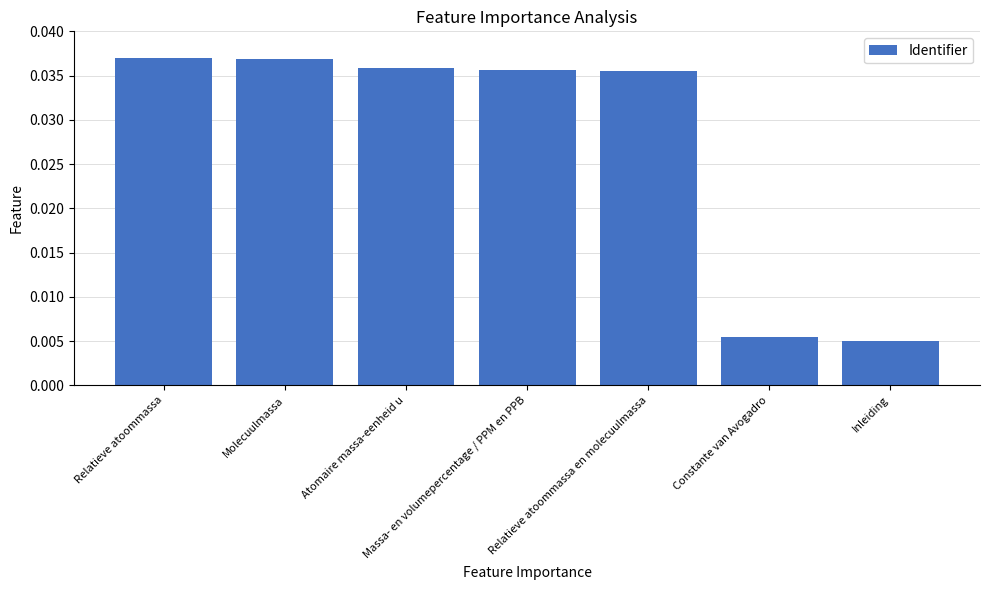

At which category does the chart reach its minimum across all series?

Inleiding